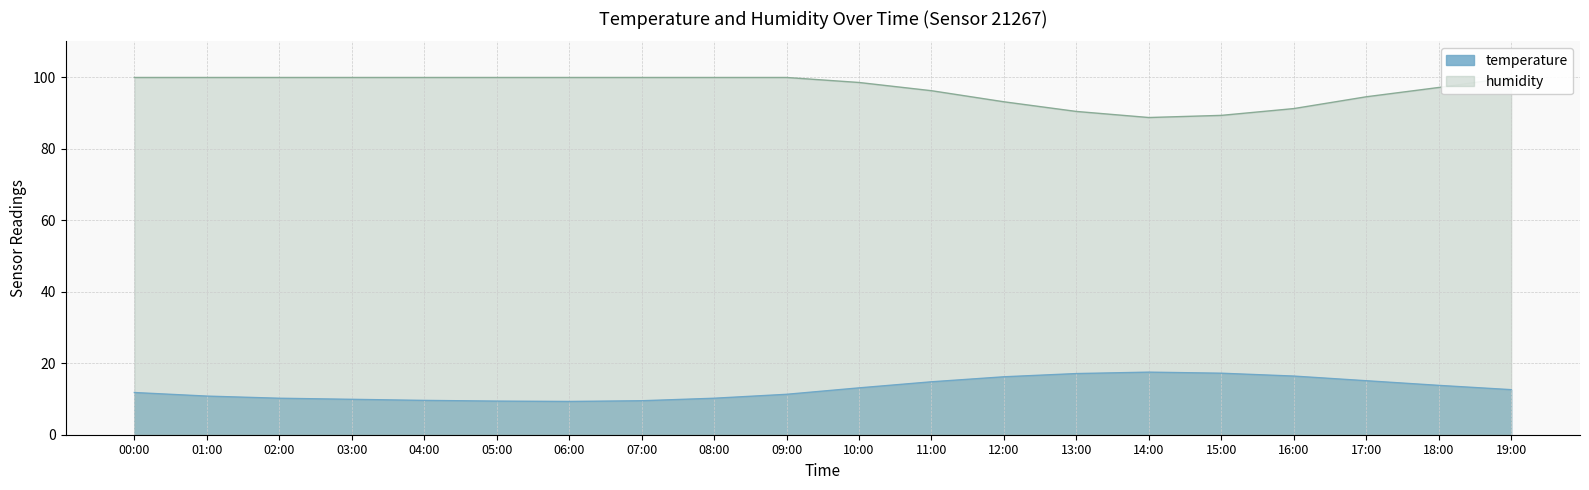

List the series in order of their overall mean, highest first.

humidity, temperature